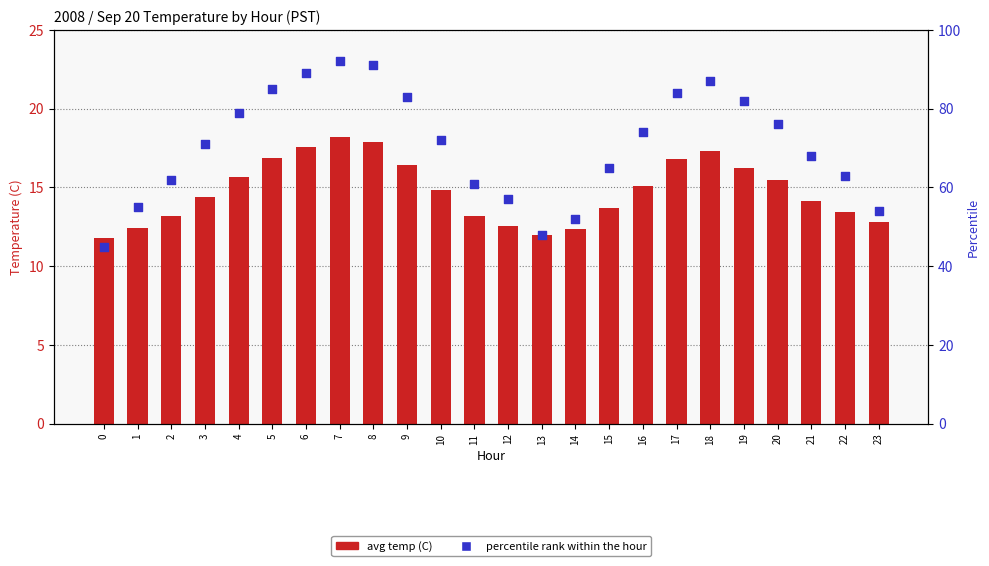

At which category is the sum across all series the highest?

7